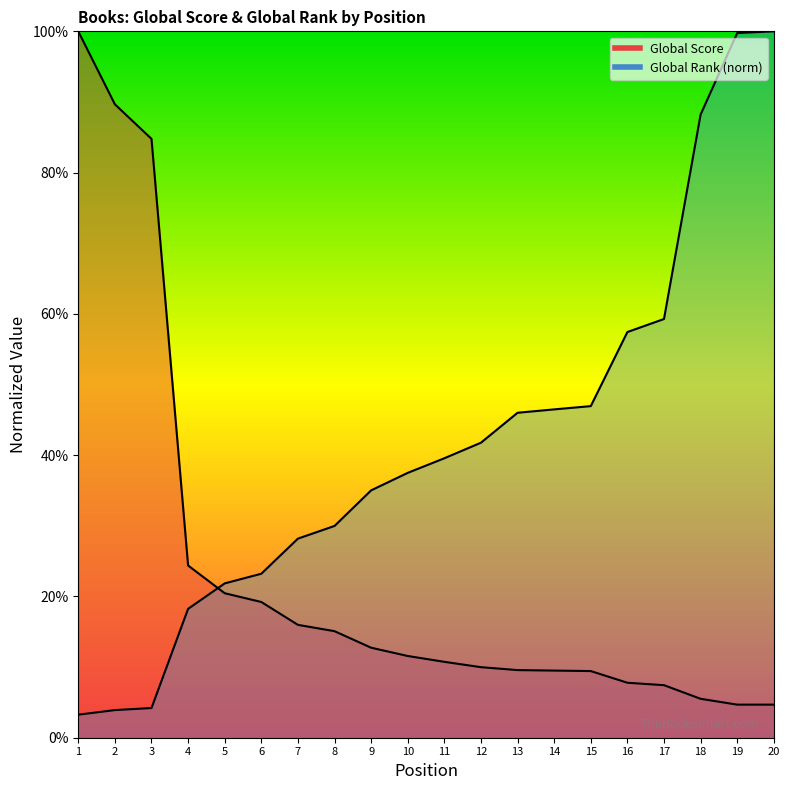

Which label corresponds to the smallest value in the chart?

1